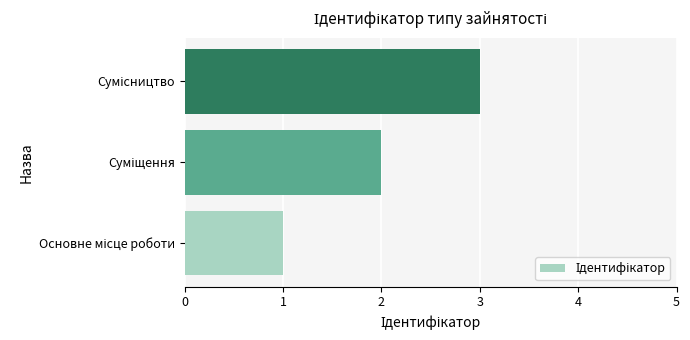

What is the maximum value shown in the chart?

3